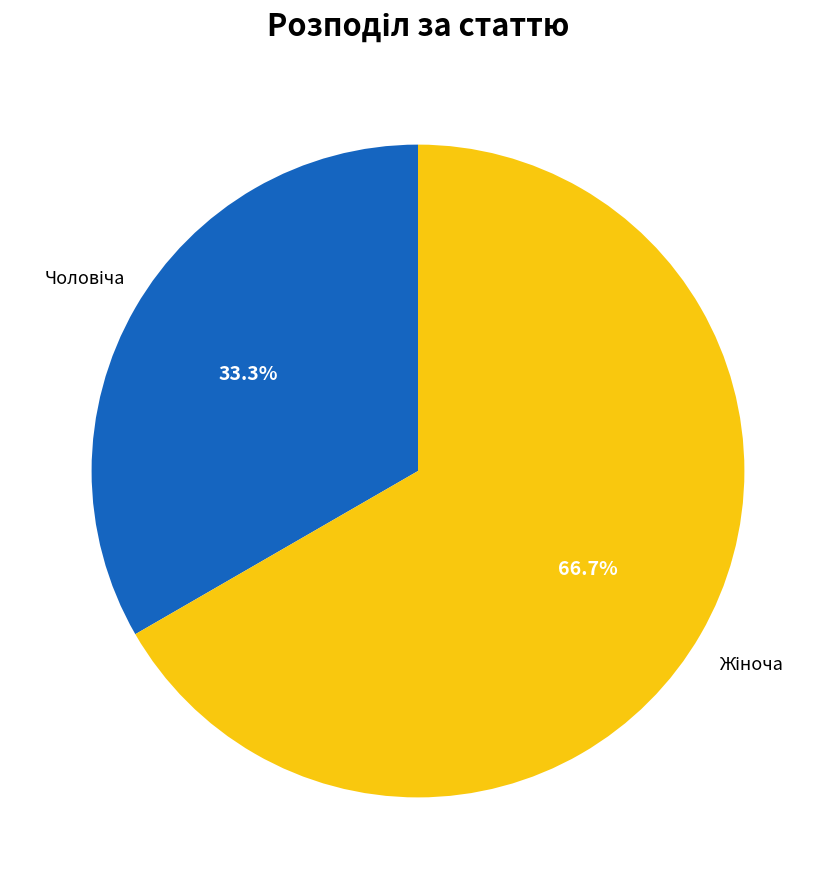

Is there a majority slice in this chart?

Yes